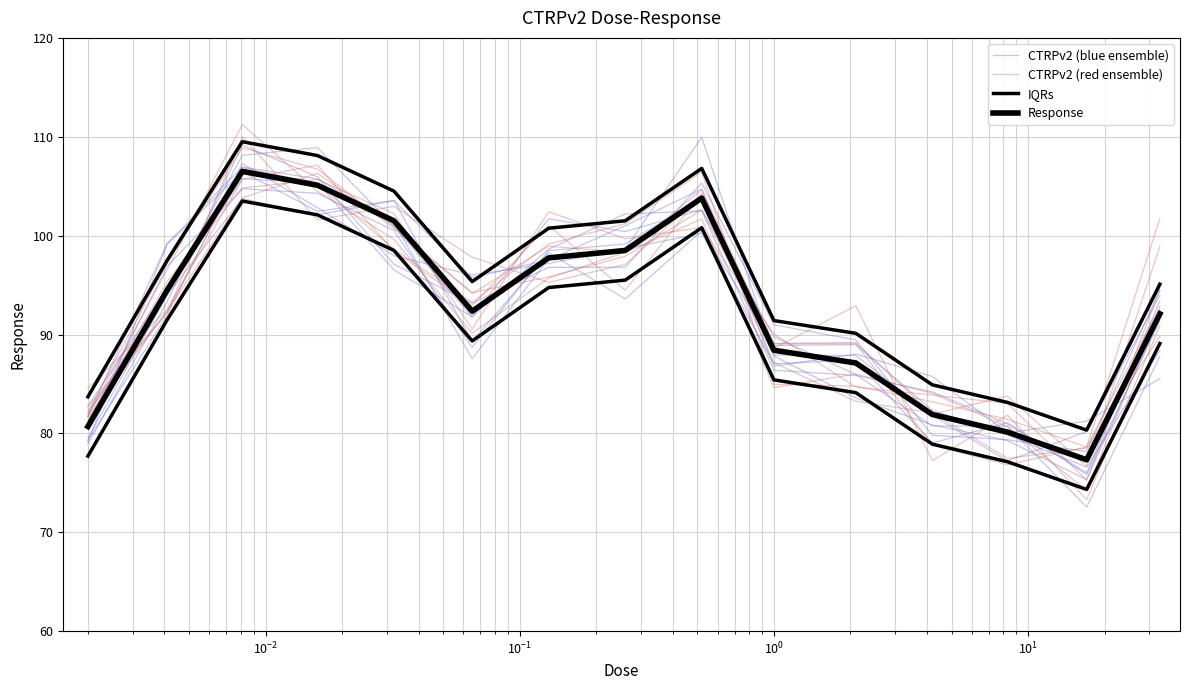

At which label does IQRs reach its peak?

$\mathdefault{10^{-2}}$